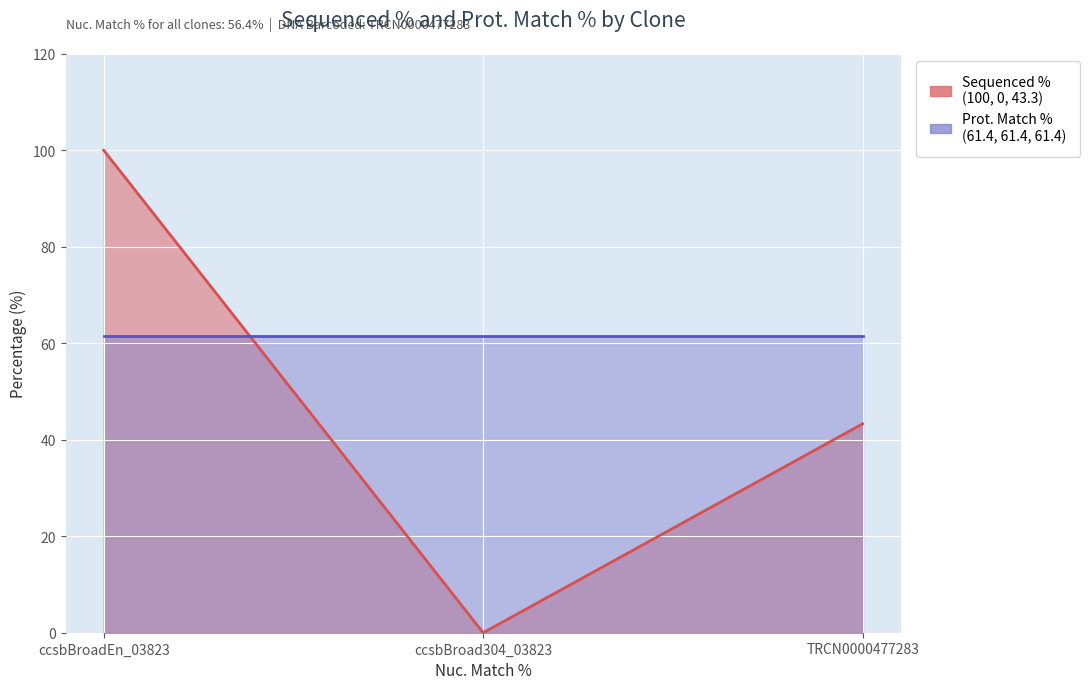

What is the change in value from ccsbBroad304_03823 to TRCN0000477283?

+43.3